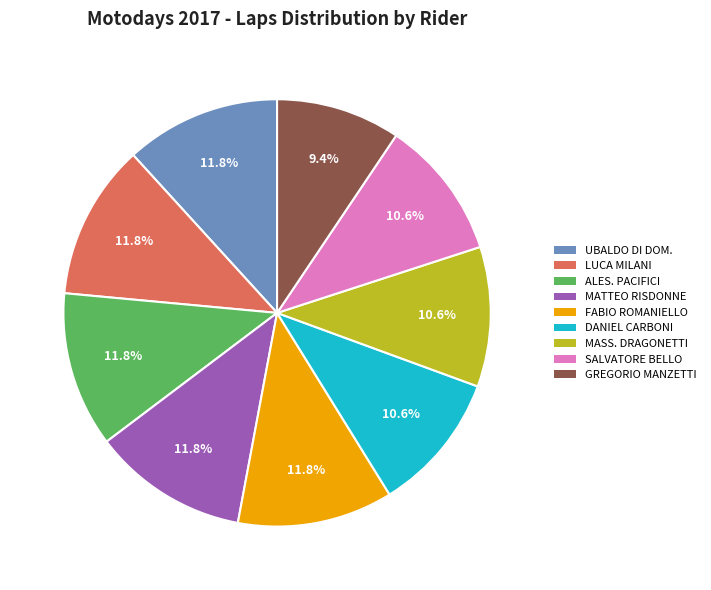

Is there any slice that represents more than half of the pie?

No